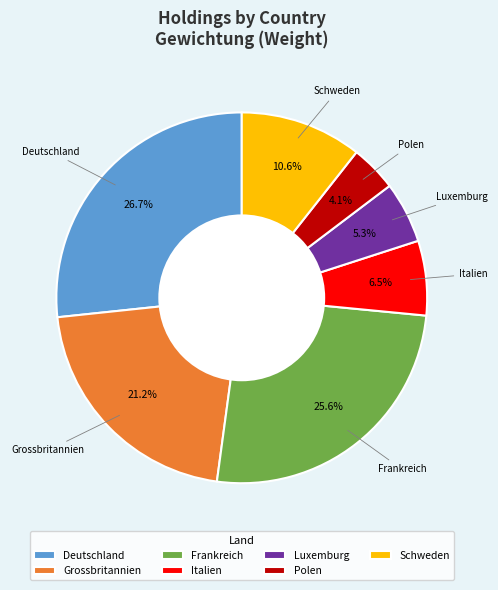

Is there any slice that represents more than half of the pie?

No